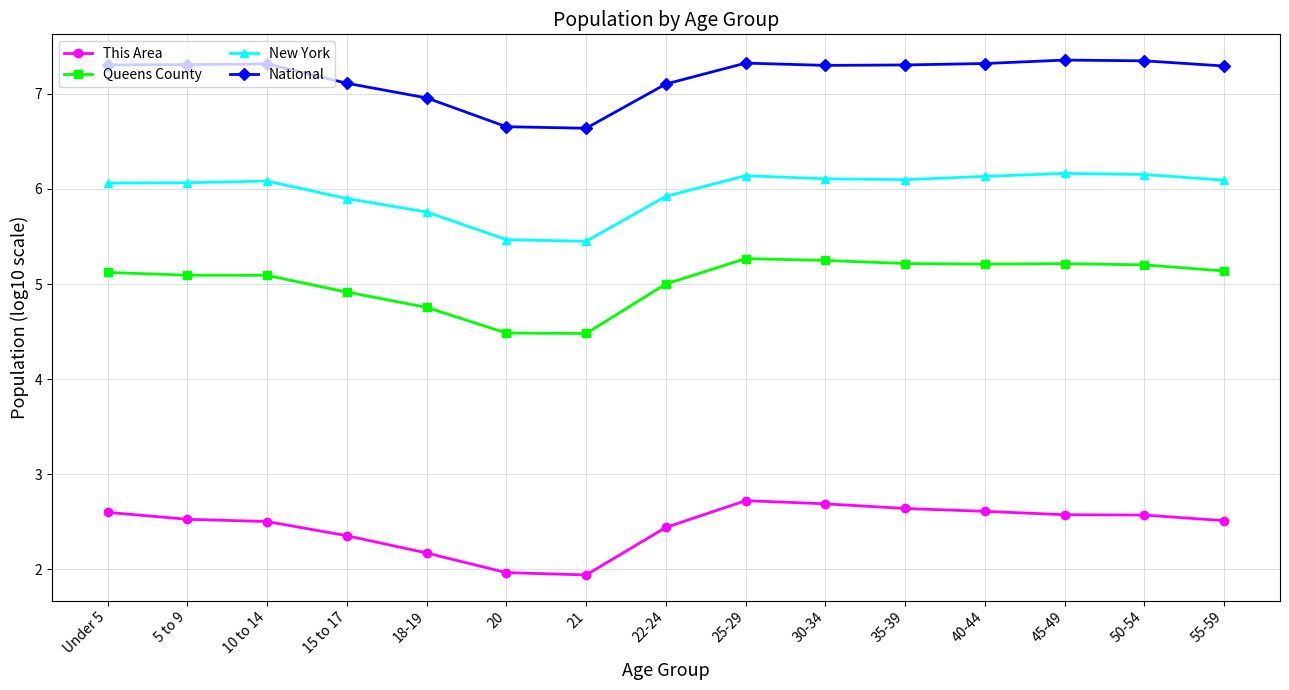

What is the minimum value shown in the chart?

1.9